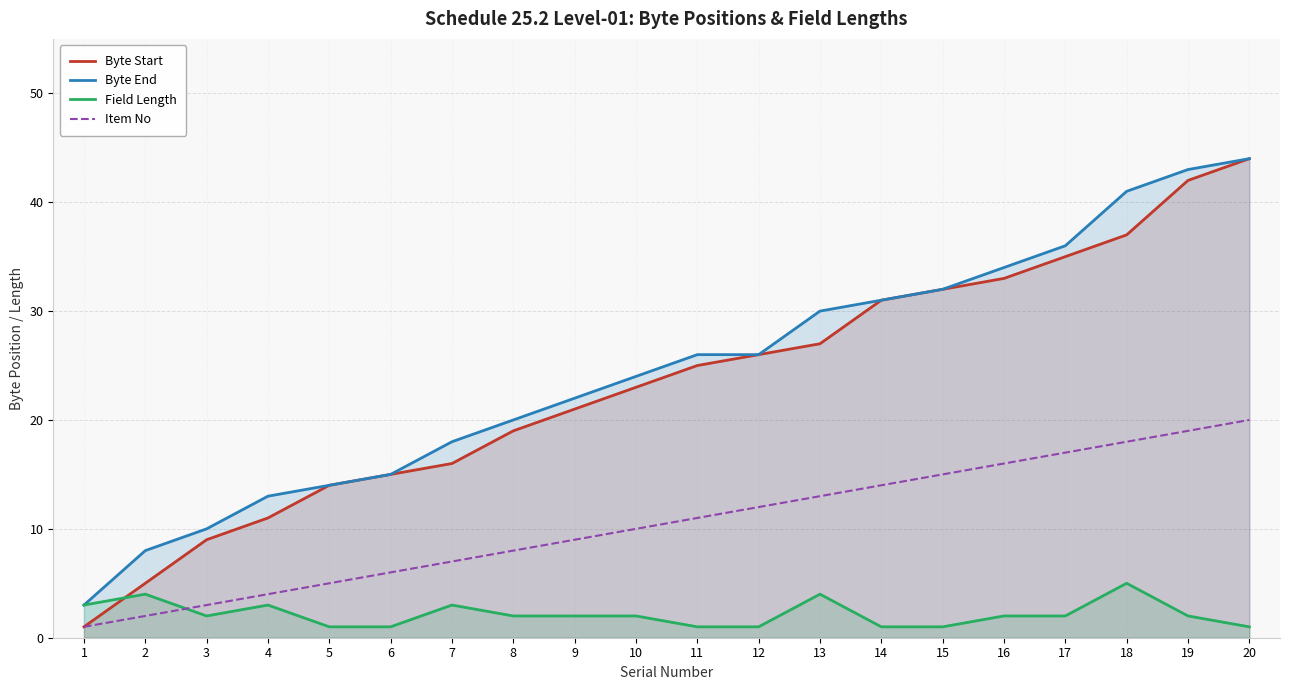

Which has a higher value, 7 or 11?

11